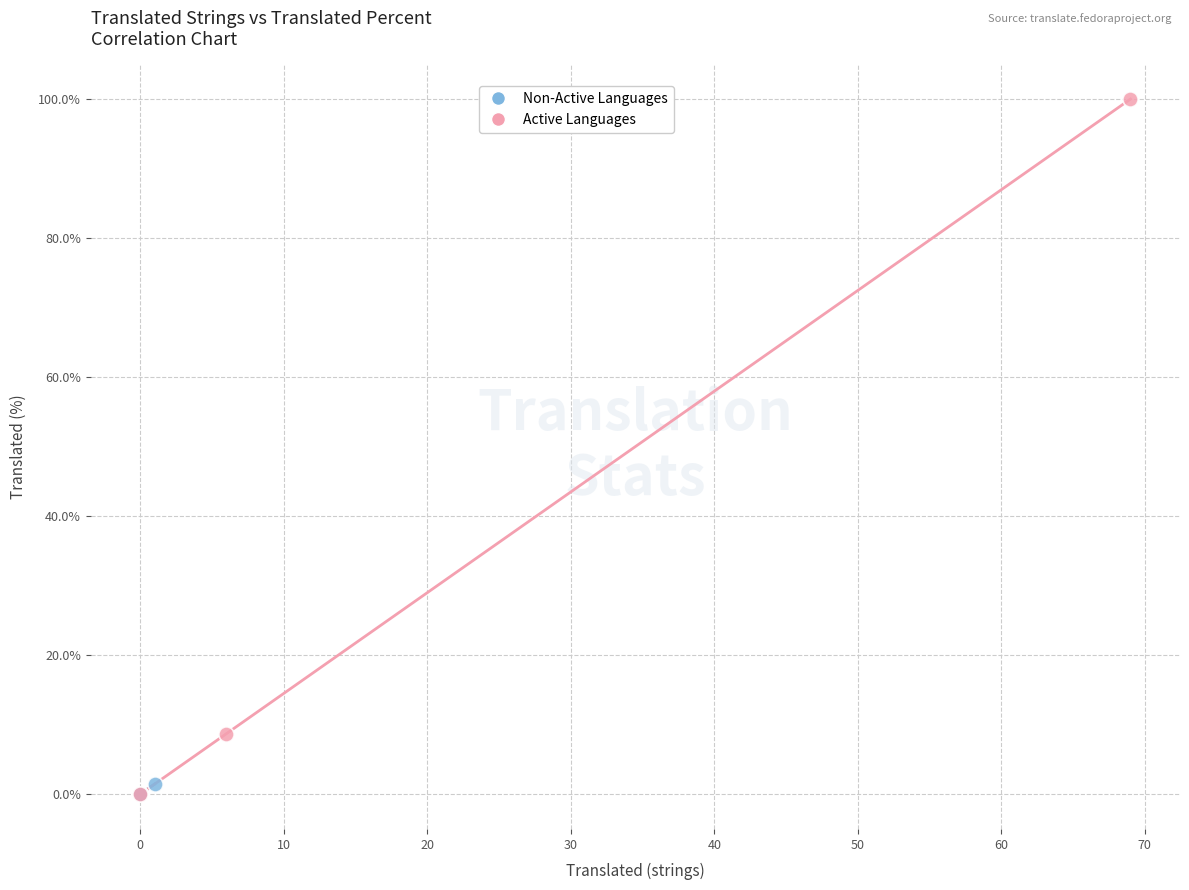

What are all the series names shown in the legend?

Non-Active Languages, Active Languages